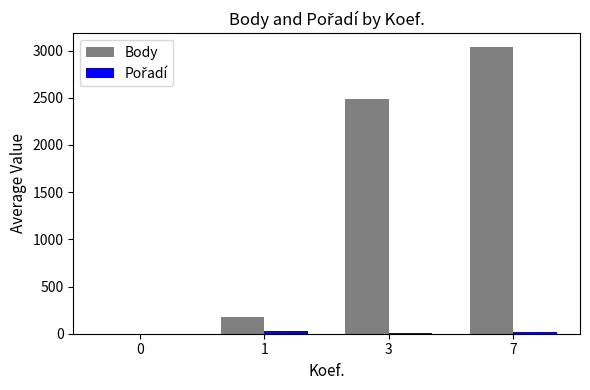

At which category is the sum across all series the highest?

7